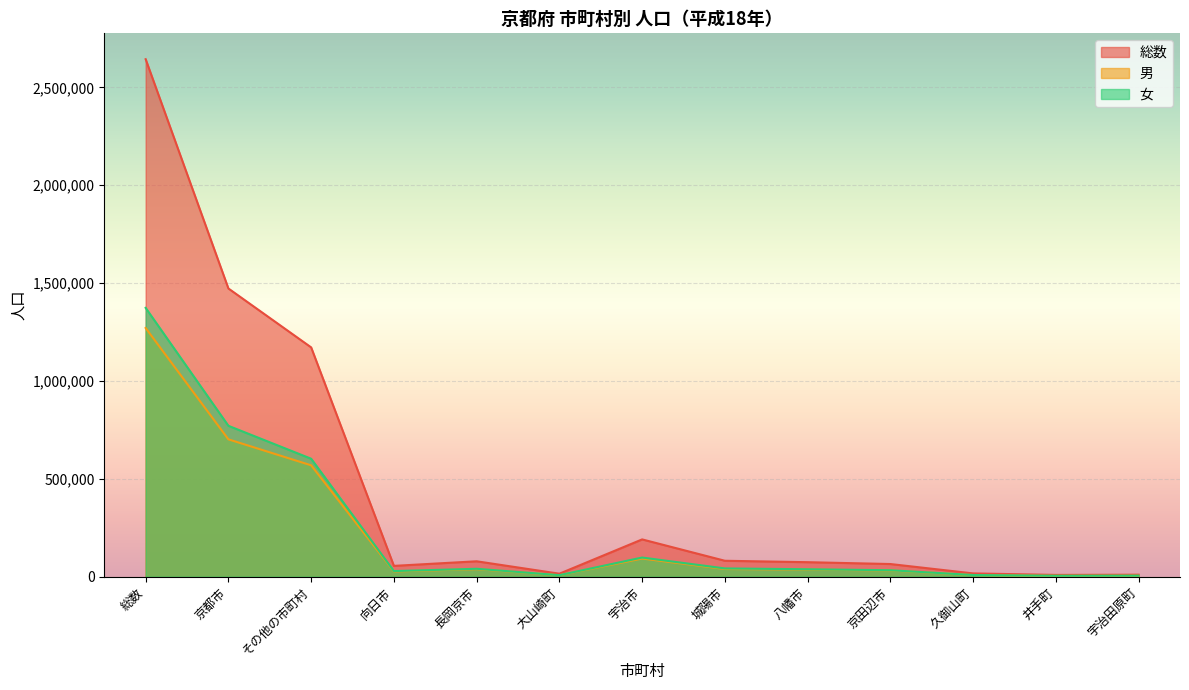

The value of 総数 at 京都市 is 1472511. True or false?

True